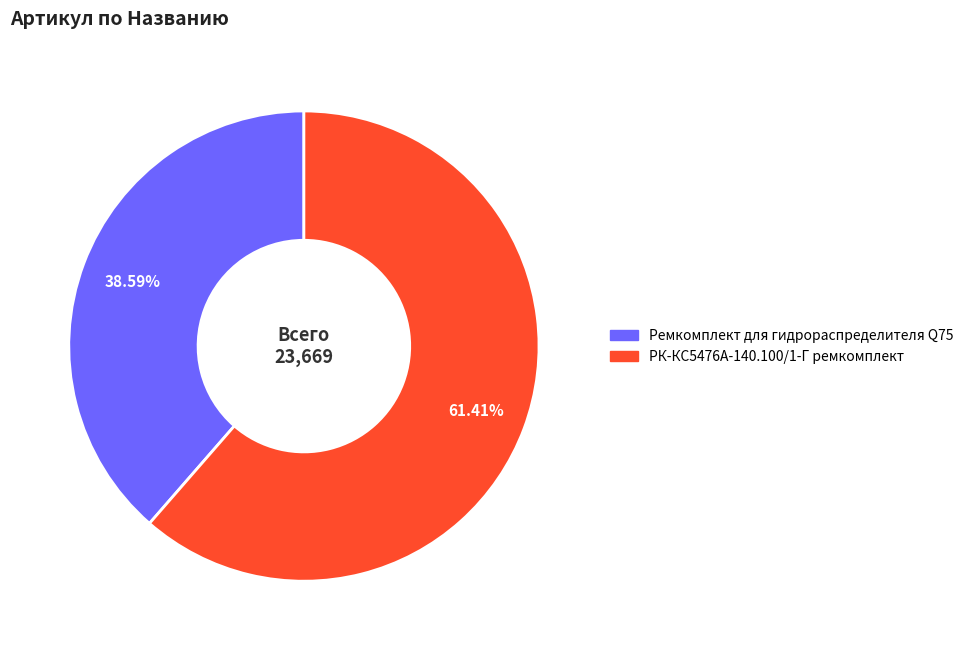

What is the majority slice?

РК-КС5476А-140.100/1-Г ремкомплект